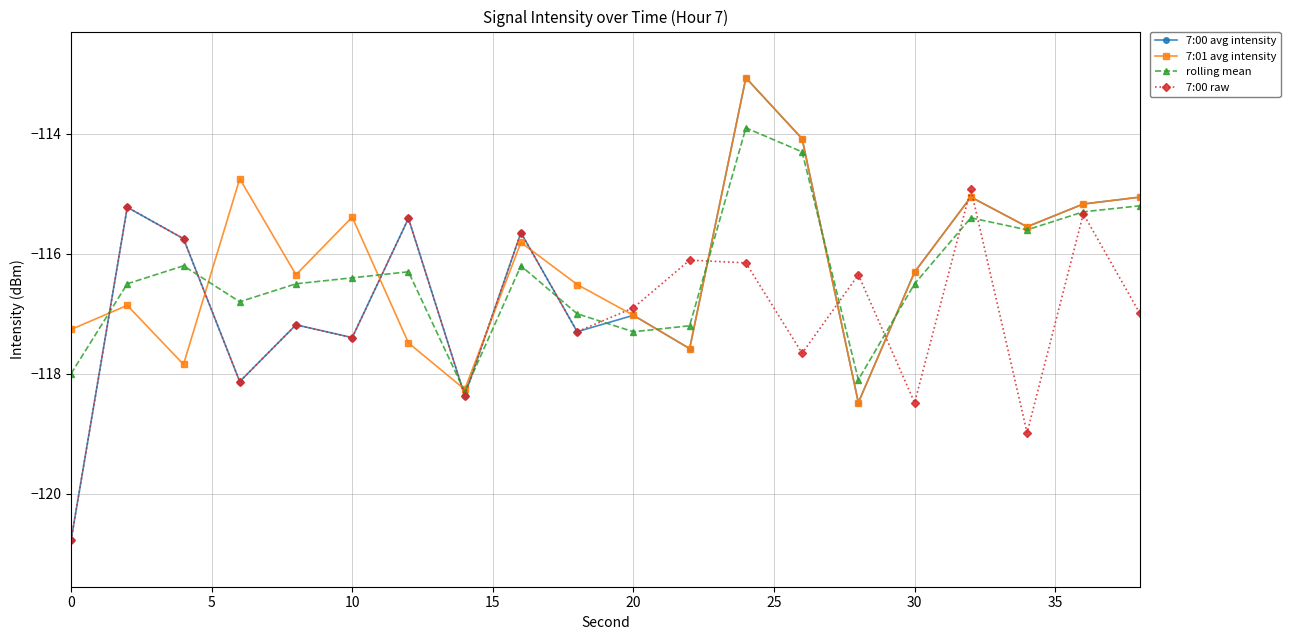

At how many categories does at least one series exceed -117?

18